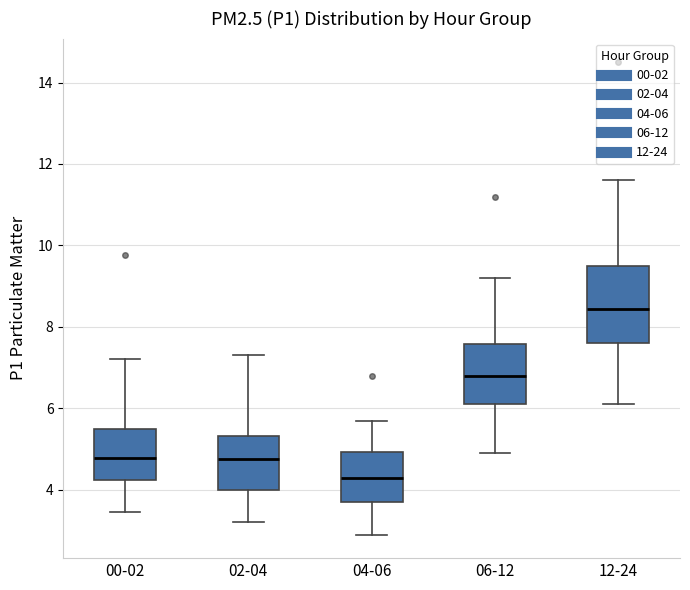

Comparing the boxes themselves (not the whiskers), which one is the tallest?

12-24